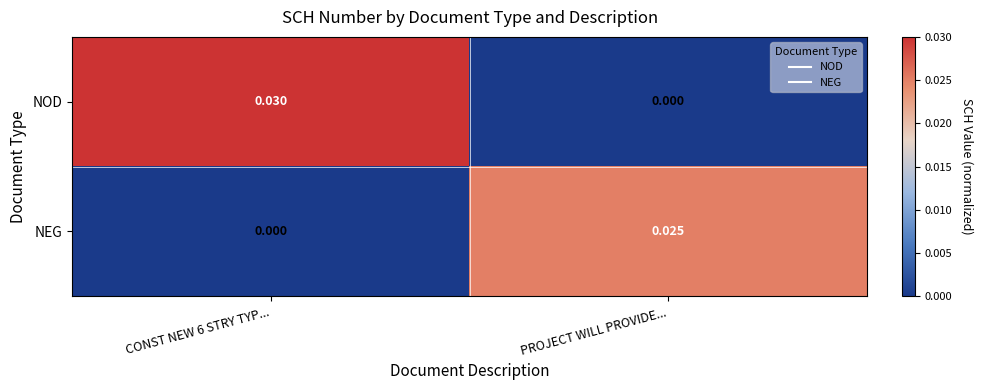

List the series in order of their peak value, lowest first.

NEG, NOD